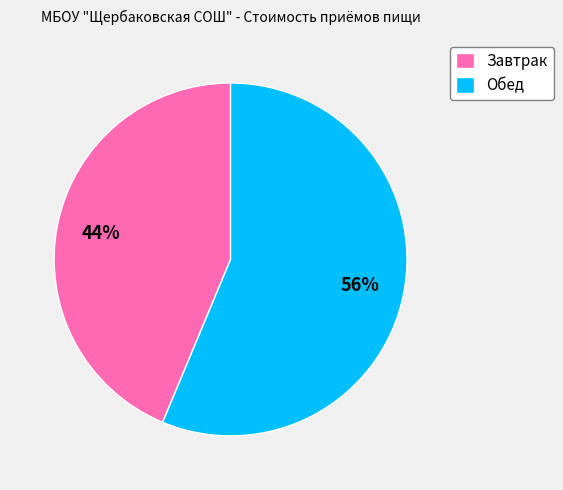

What is the smallest slice in the pie chart?

Завтрак